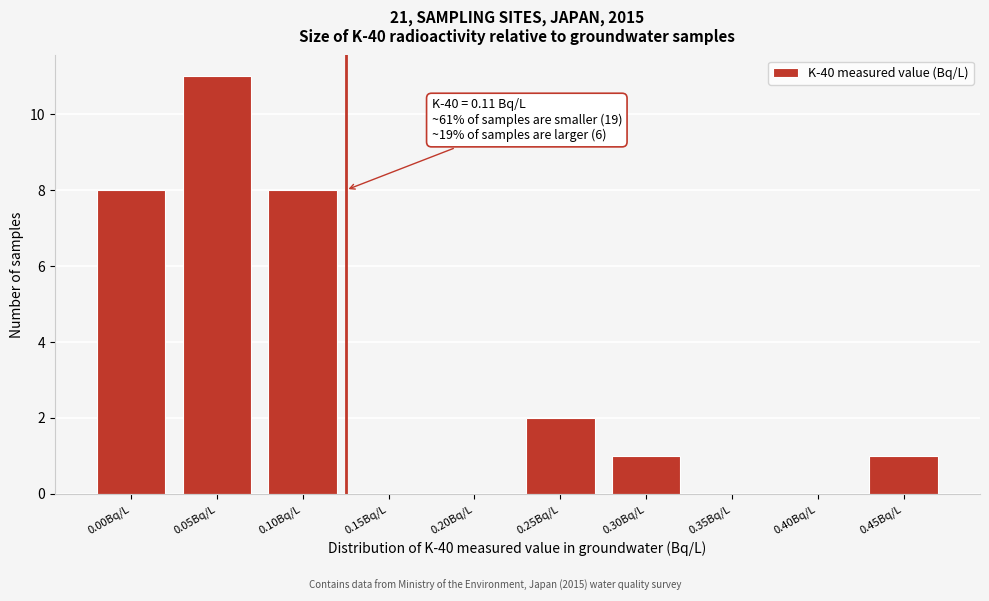

Reading left to right, list all the values displayed in this chart.

0.00Bq/L=8	0.05Bq/L=11	0.10Bq/L=8	0.15Bq/L=0	0.20Bq/L=0	0.25Bq/L=2	0.30Bq/L=1	0.35Bq/L=0	0.40Bq/L=0	0.45Bq/L=1